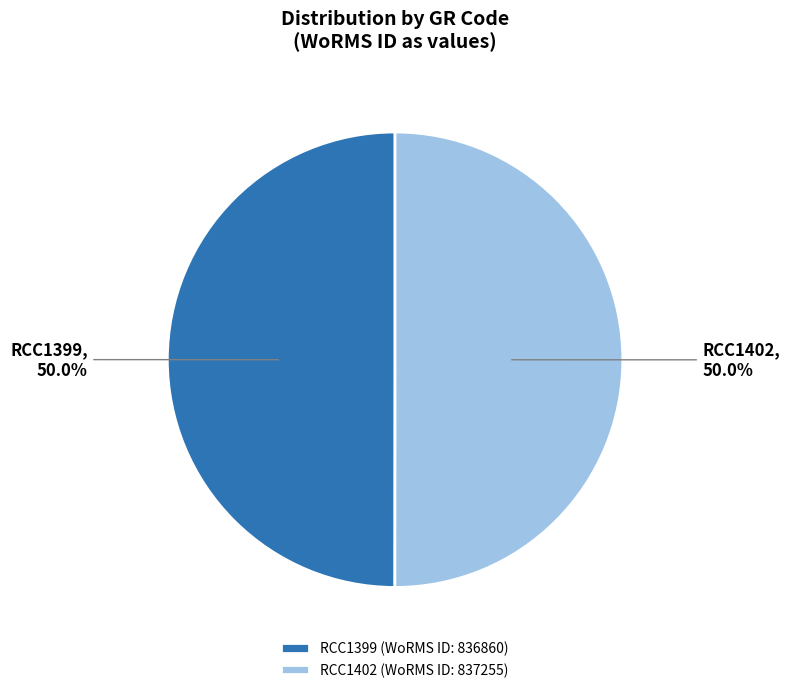

The RCC1402 slice represents 50% of the pie. True or false?

True